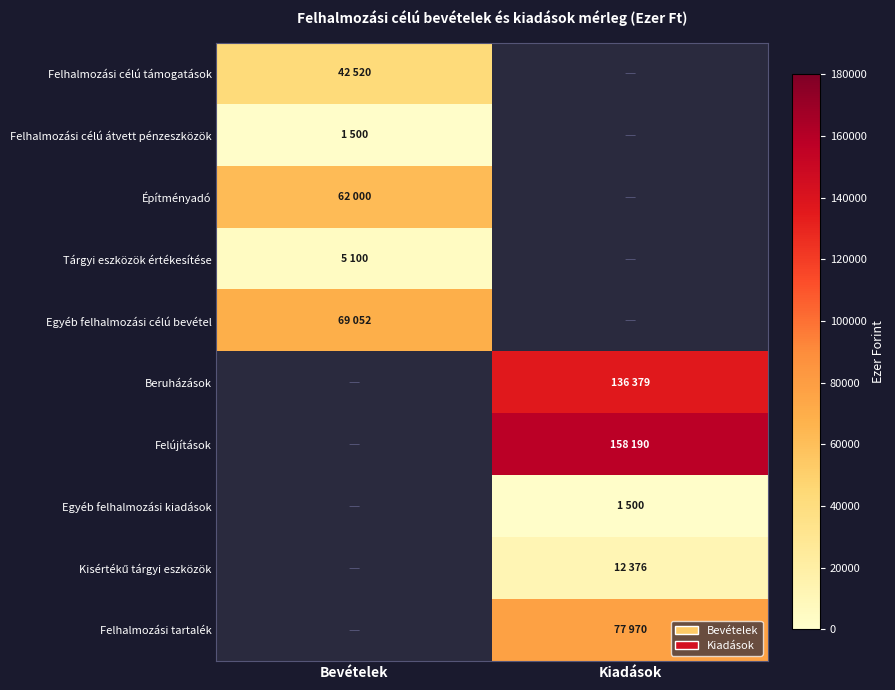

Which label corresponds to the largest value in the chart?

Kiadások